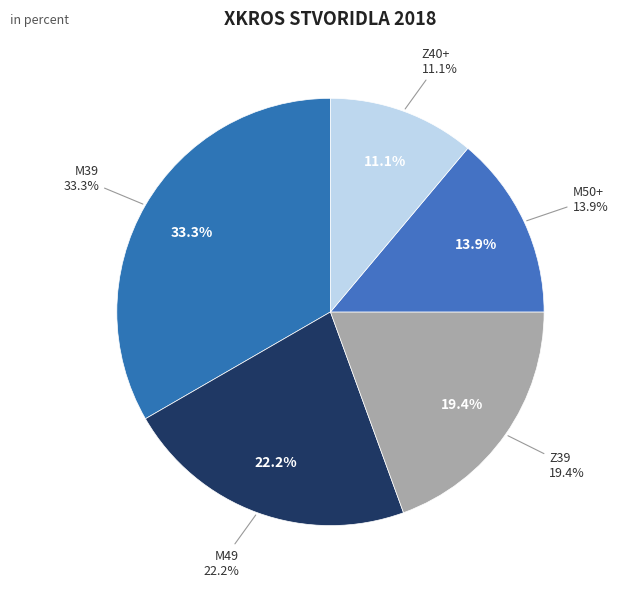

To the nearest percent, what portion does M50+ represent?

14%